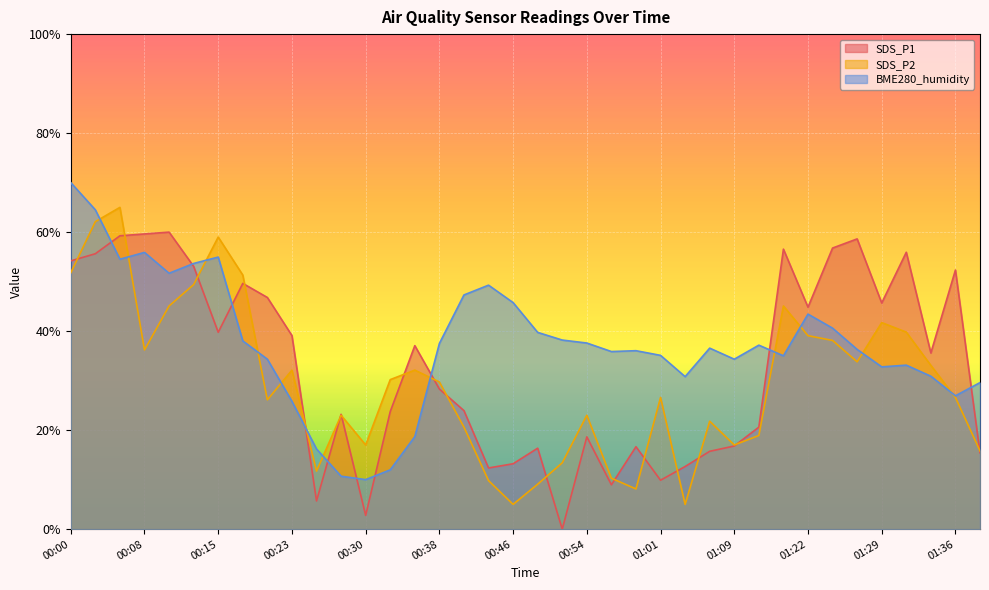

Where is the first local maximum for SDS_P1?

00:10